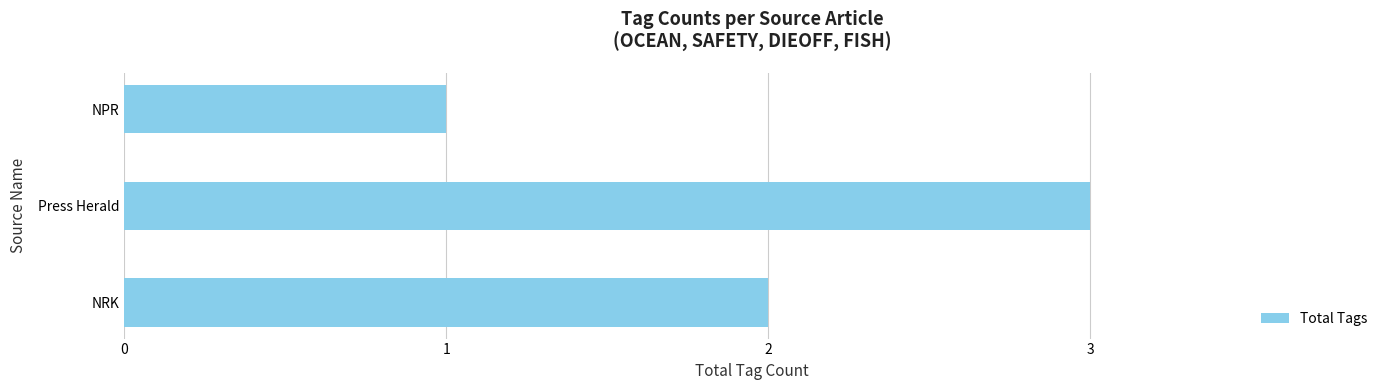

What is the difference between the maximum and minimum values?

2